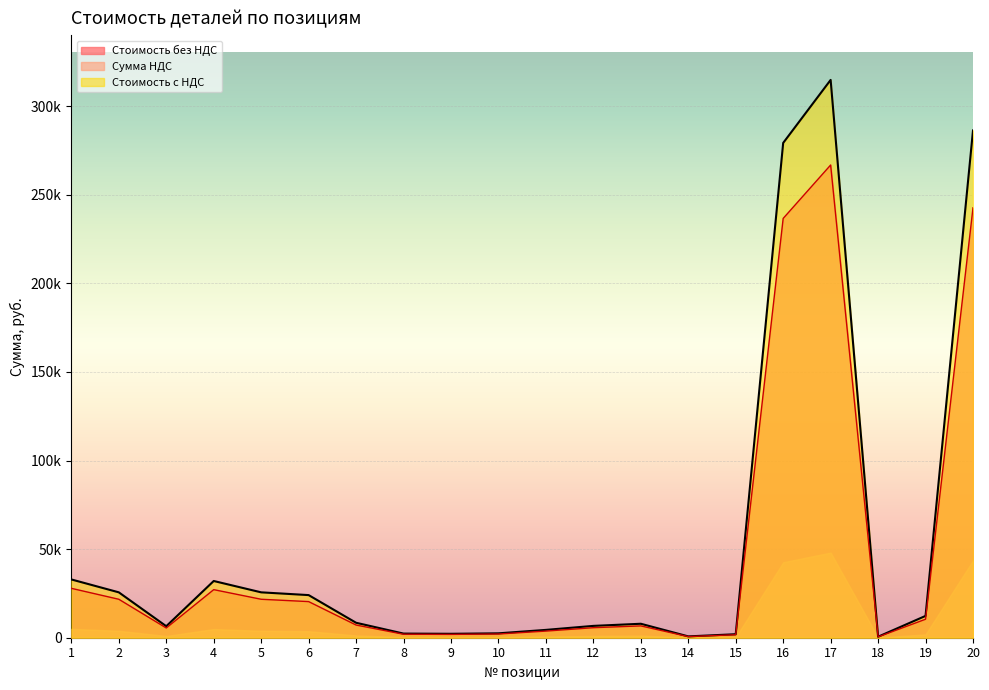

At which label does Стоимость без НДС reach its minimum?

18